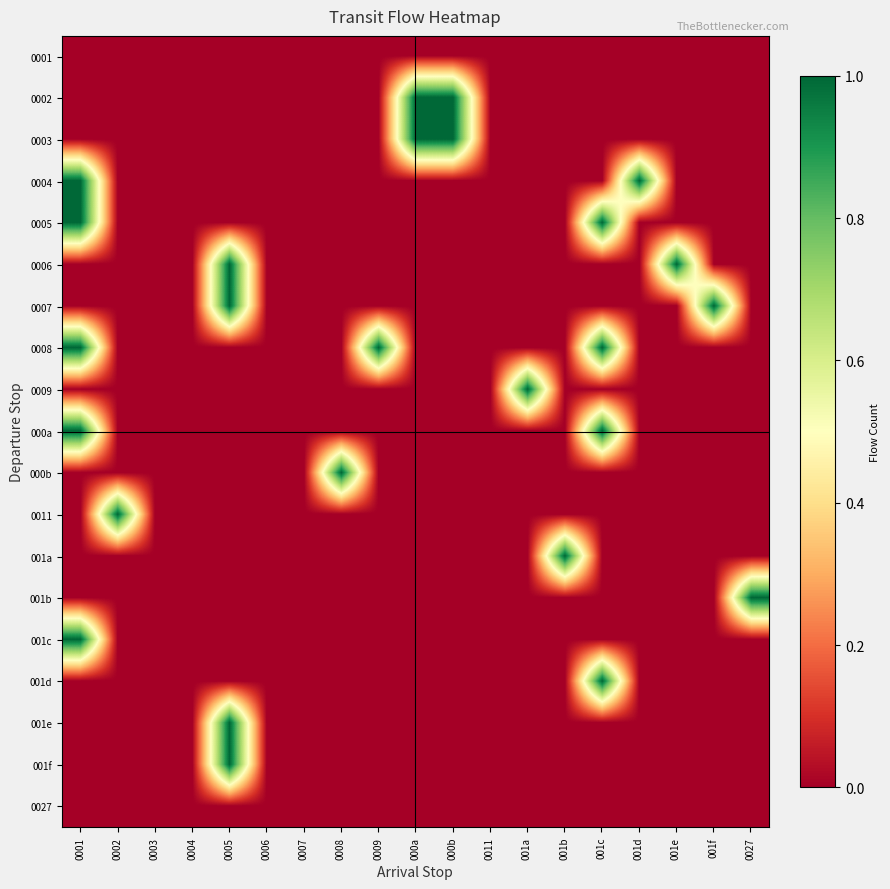

At which category is the sum across all series the highest?

0001